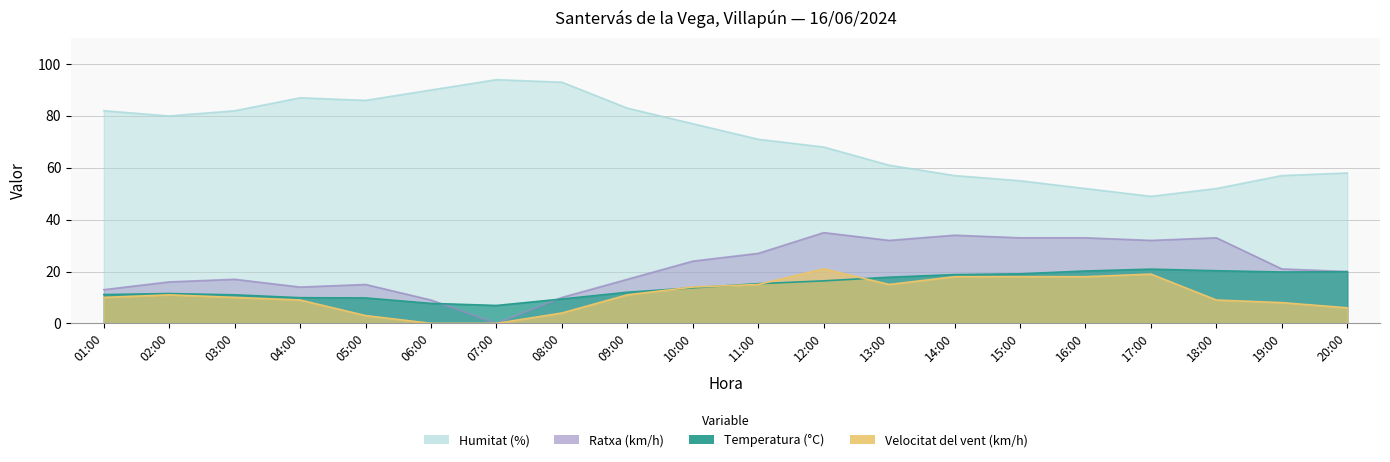

Where is the first local maximum for Ratxa (km/h)?

03:00